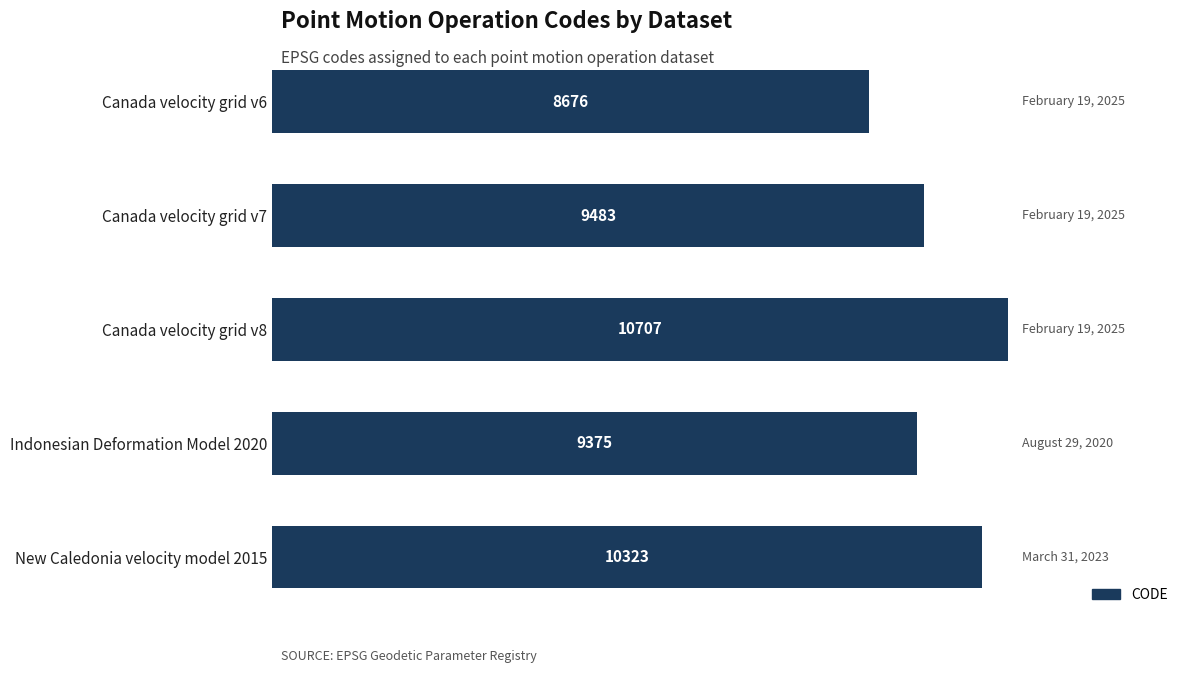

Reading top to bottom, transcribe all the data shown in this chart.

8676	9483	10707	9375	10323